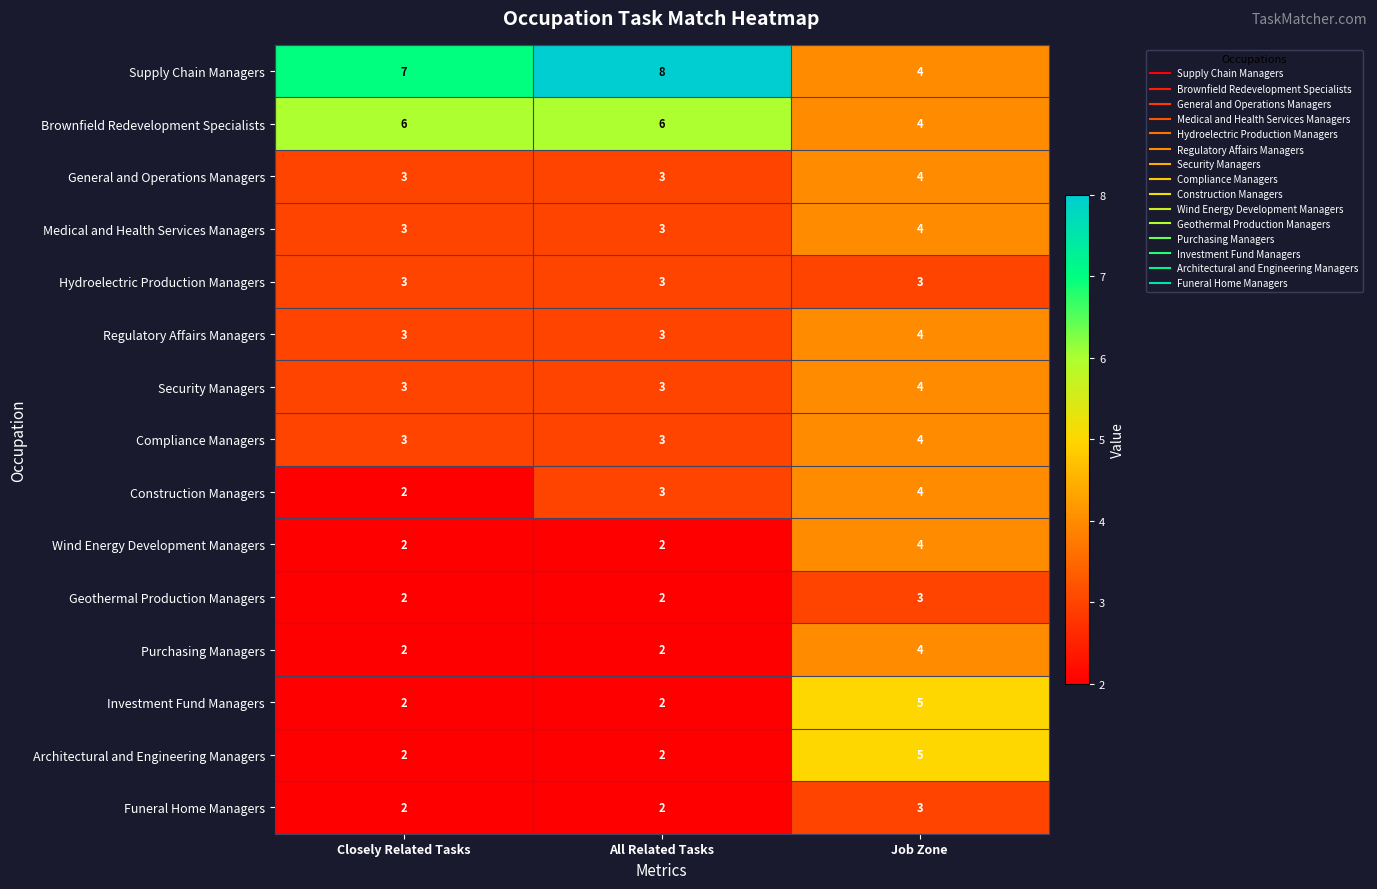

True or false: Security Managers has a value of 1 at All Related Tasks.

False